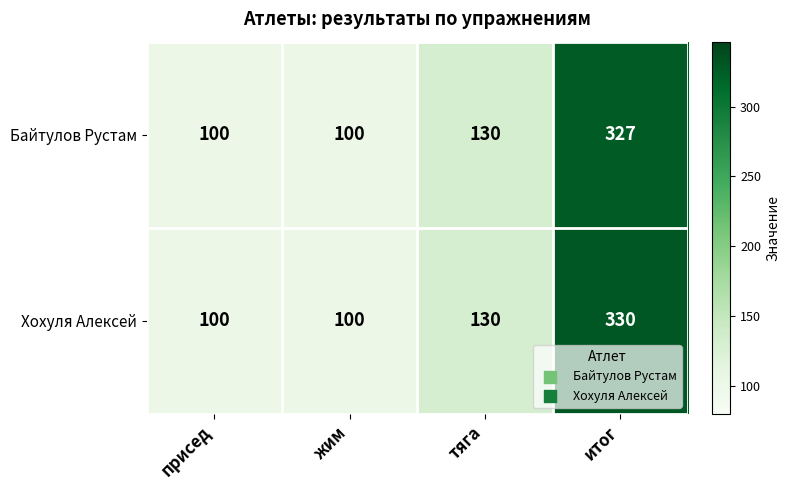

At which category is the sum across all series the highest?

итог